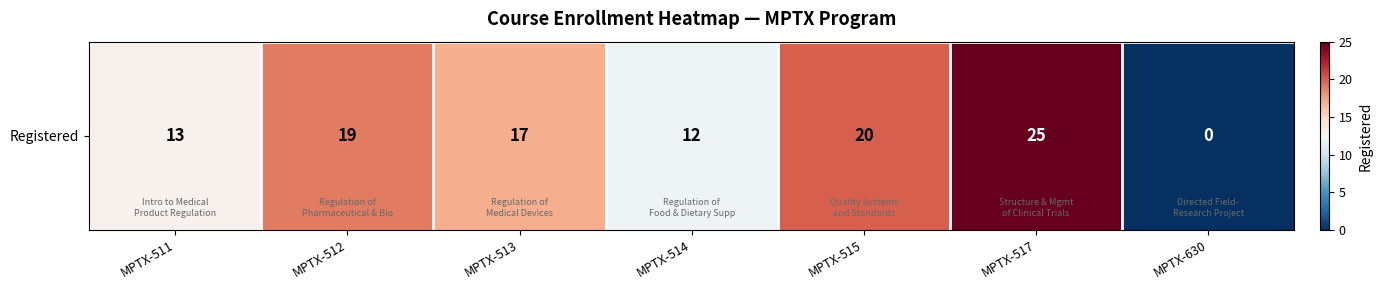

What is the sum of the values at MPTX-517 and MPTX-514?

37